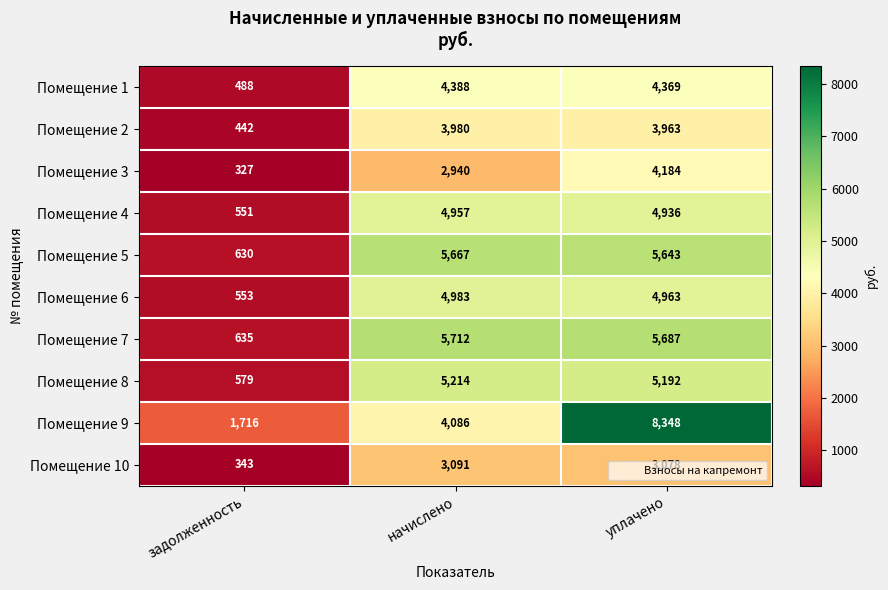

At which category is the sum across all series the highest?

уплачено